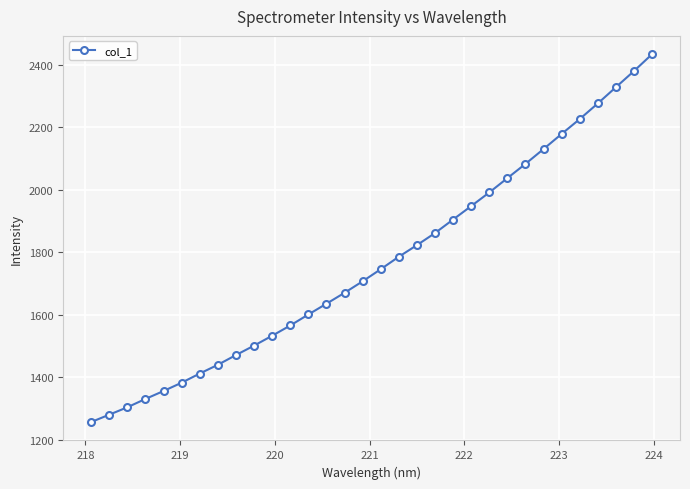

What is the sum of all values?

56583.1